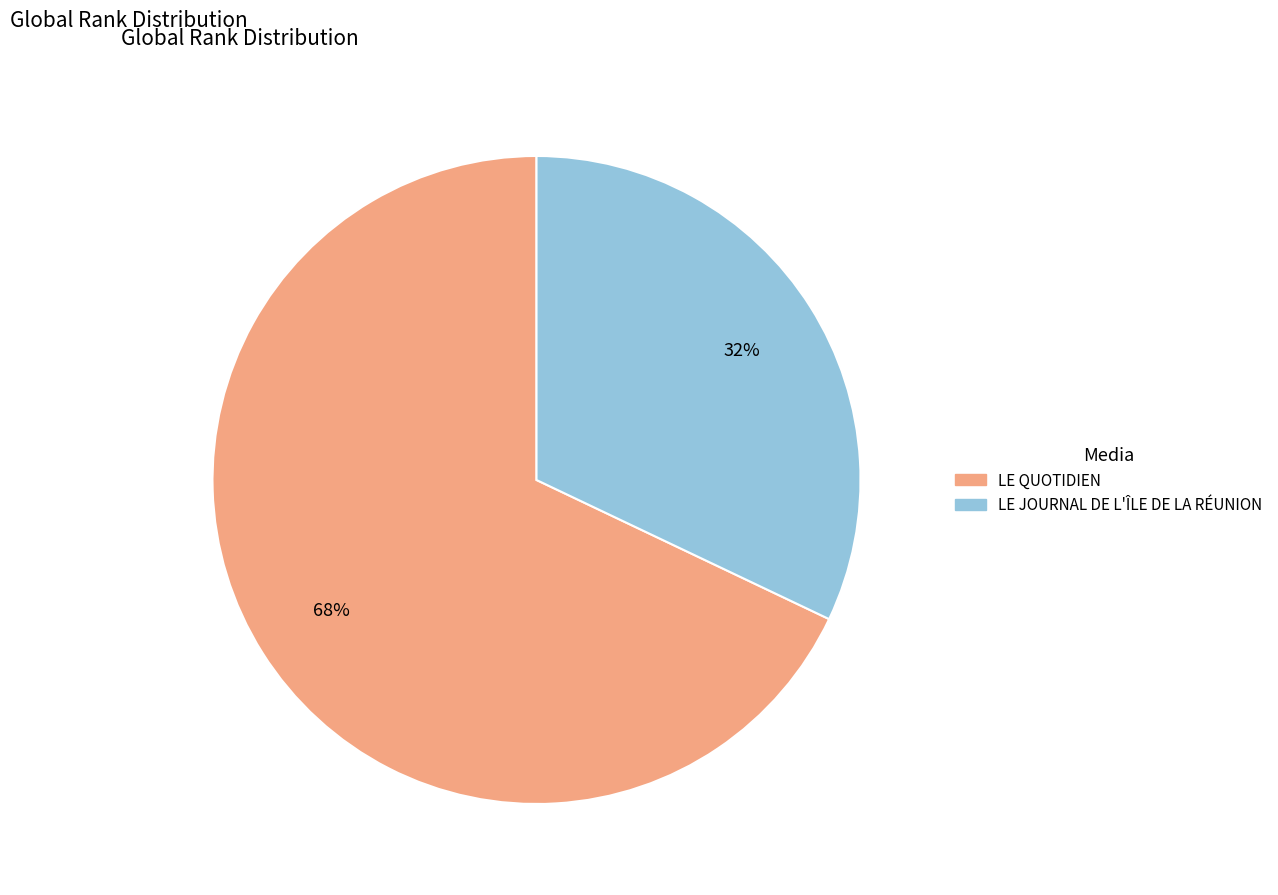

Is the sum of LE JOURNAL DE L'ÎLE DE LA RÉUNION and LE QUOTIDIEN greater than half?

Yes